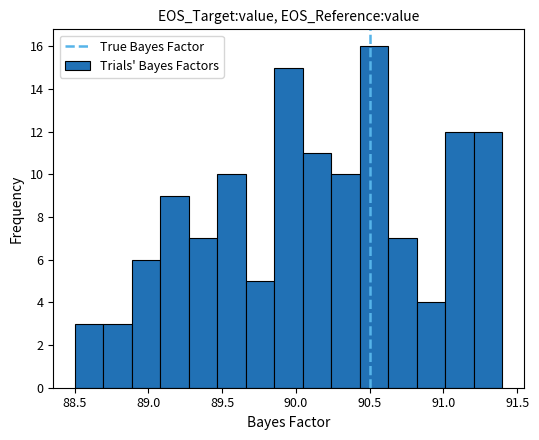

Read against the x-axis, roughly where is the centre of the tallest bar?

90.55